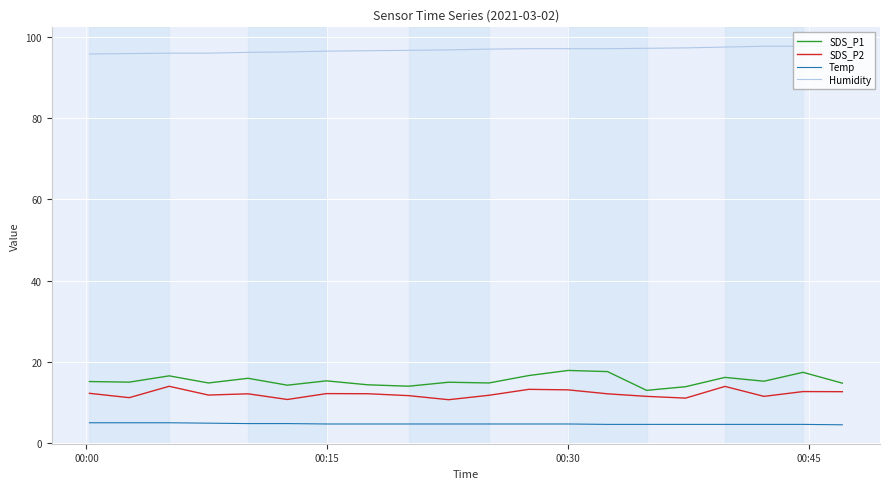

How many series are shown in this chart?

4